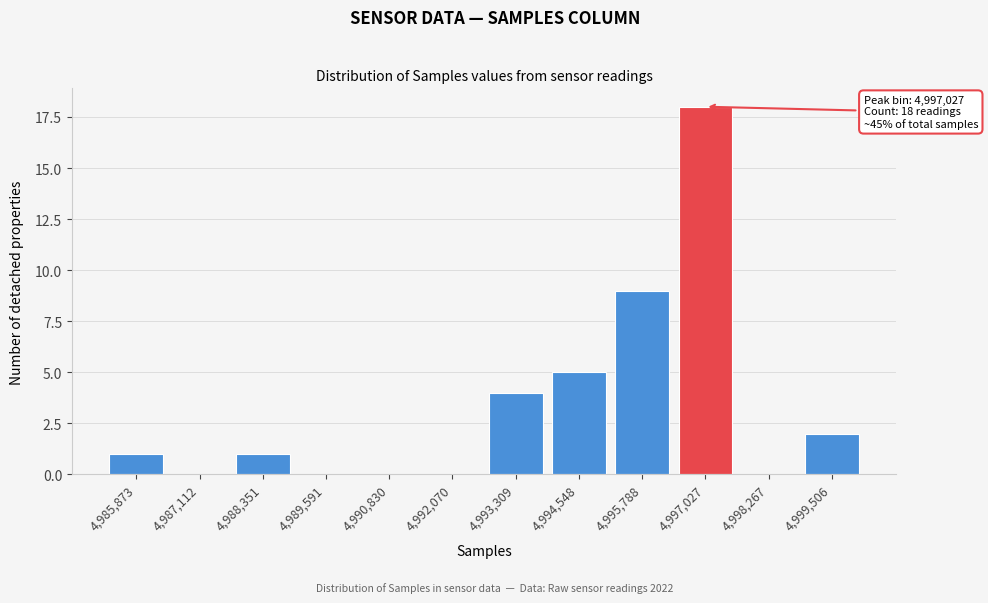

Reading left to right, transcribe all the data shown in this chart.

4,985,873=1	4,987,112=0	4,988,351=1	4,989,591=0	4,990,830=0	4,992,070=0	4,993,309=4	4,994,548=5	4,995,788=9	4,997,027=18	4,998,267=0	4,999,506=2